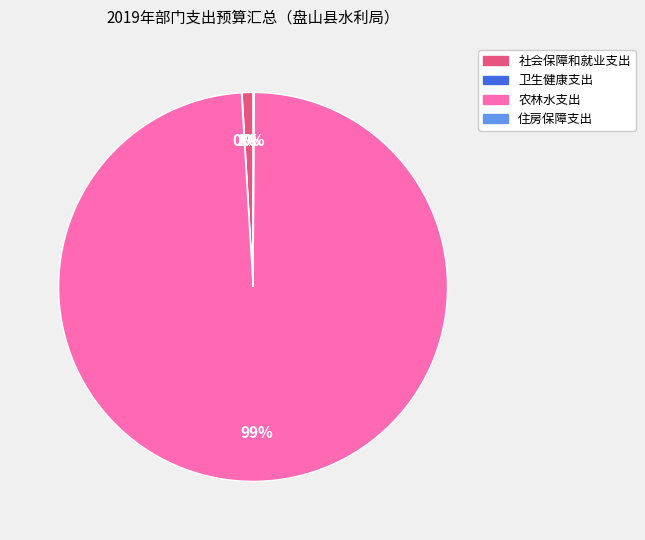

Which category has the biggest portion of the pie?

农林水支出